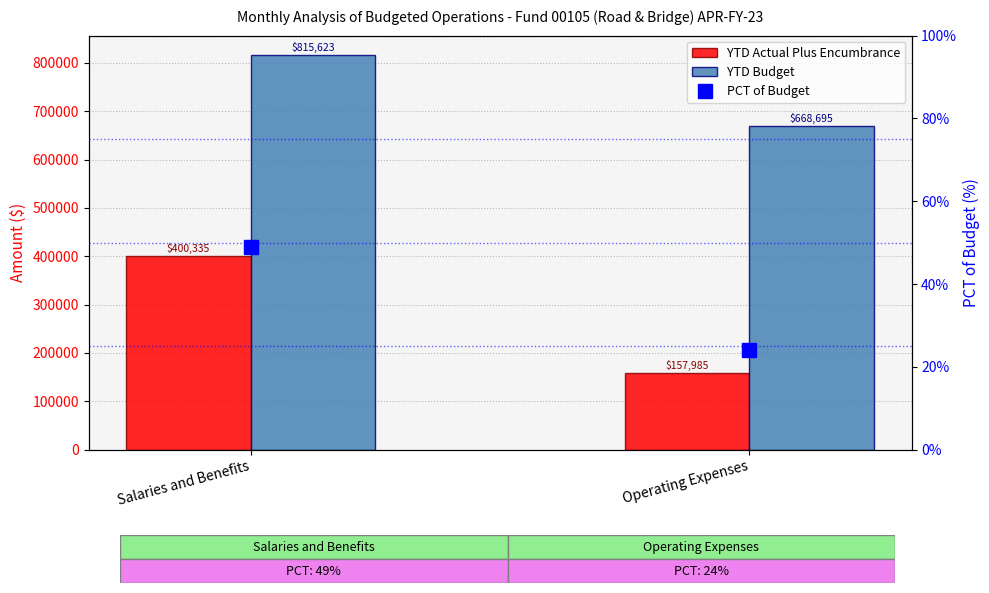

Which series changed the most between Salaries and Benefits and Operating Expenses?

YTD Actual Plus Encumbrance